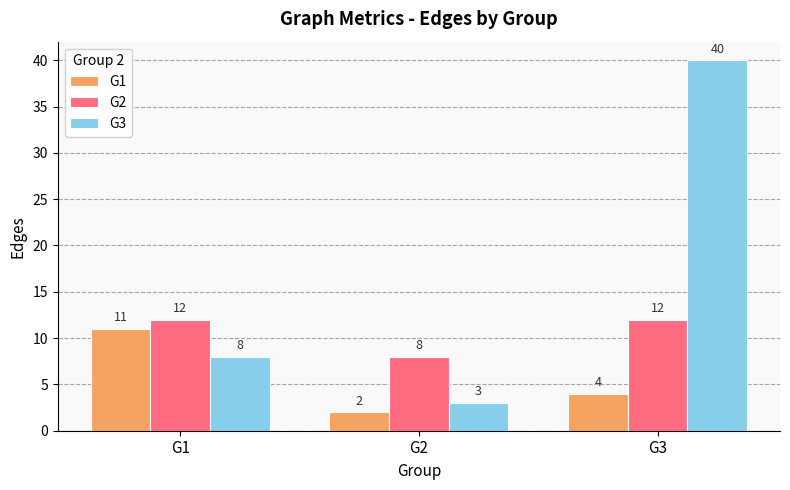

The value of G2 at G3 is 12. True or false?

True